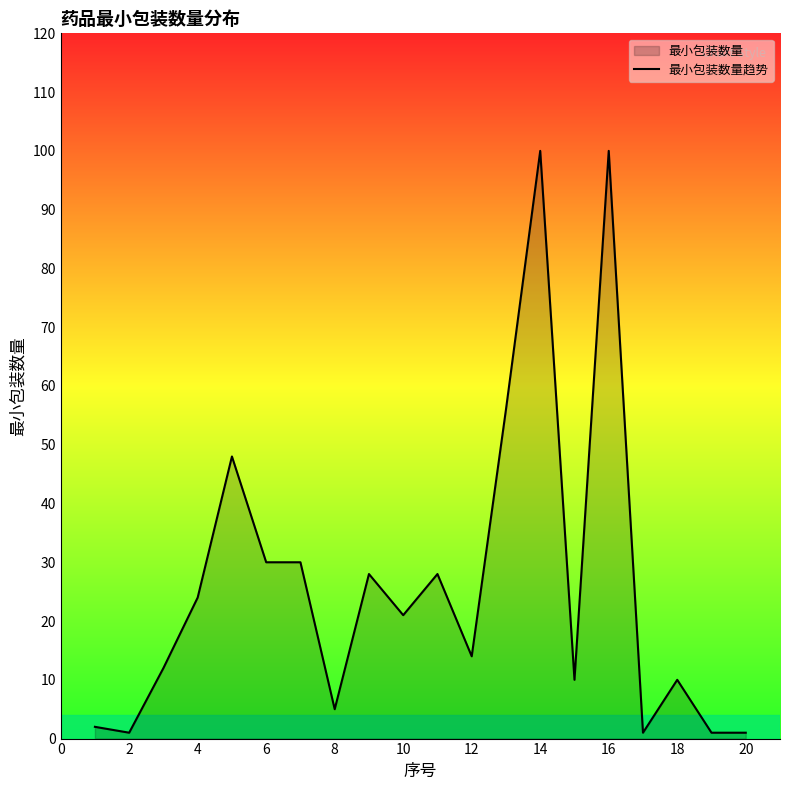

What is the difference between the maximum and minimum values?

99